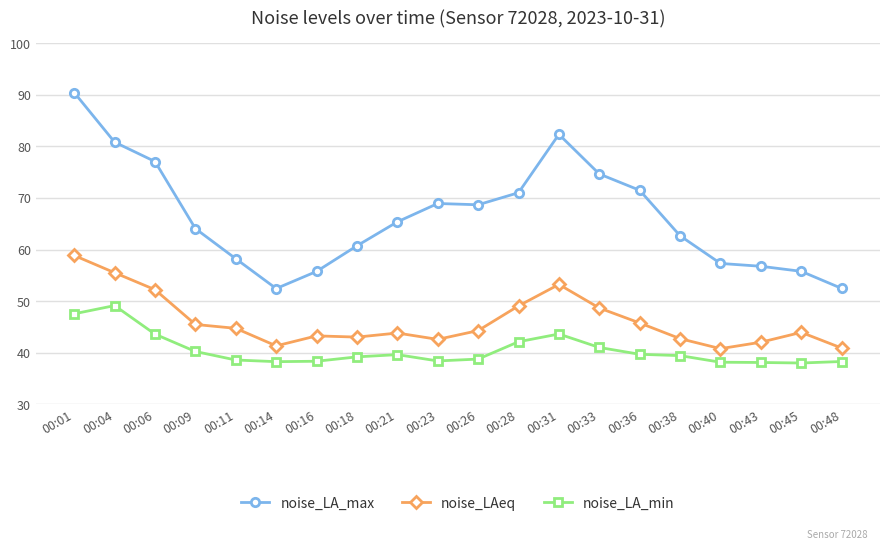

True or false: noise_LA_min has more than 0 points higher than both neighbors.

True